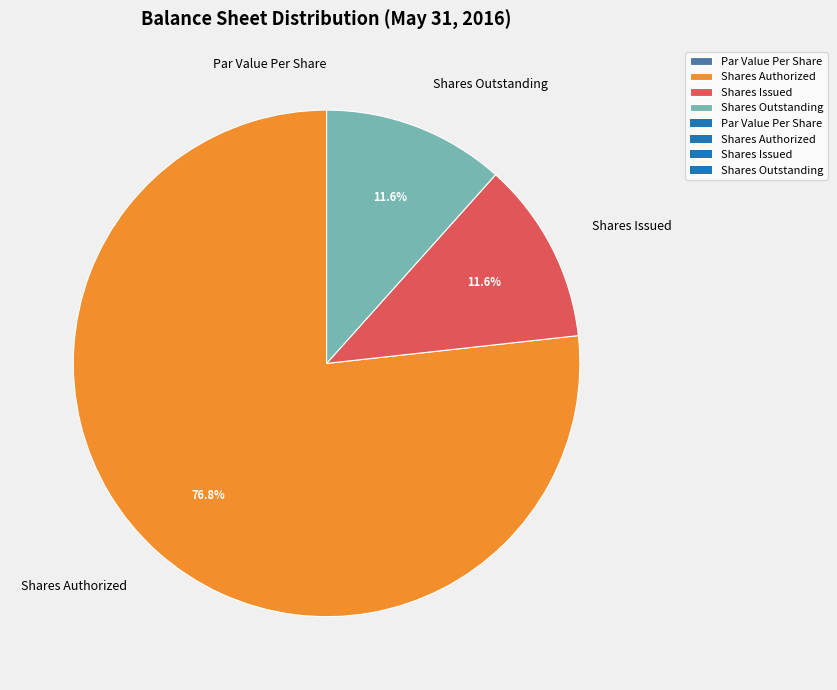

Which category has the biggest portion of the pie?

Shares Authorized